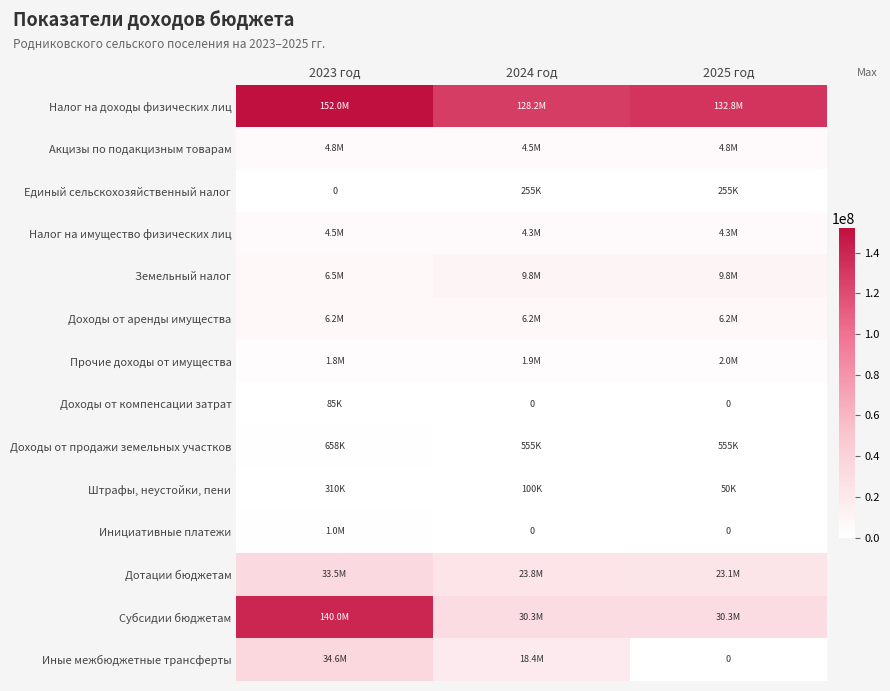

At which label does Налог на доходы физических лиц first exceed 132772500?

2023 год